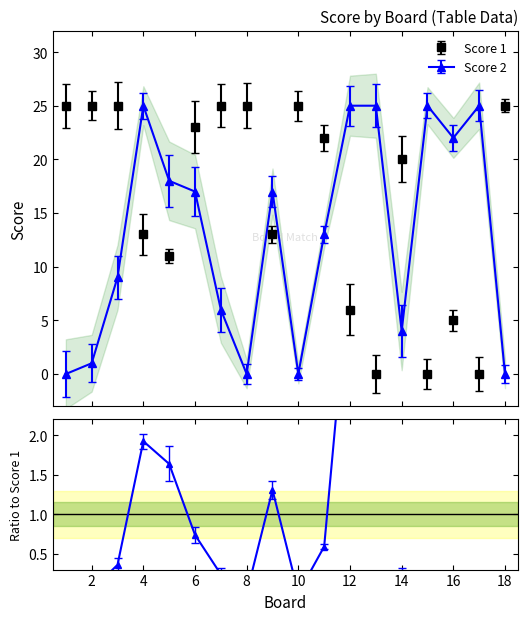

True or false: Score 2 has more than 1 interior local peaks.

True